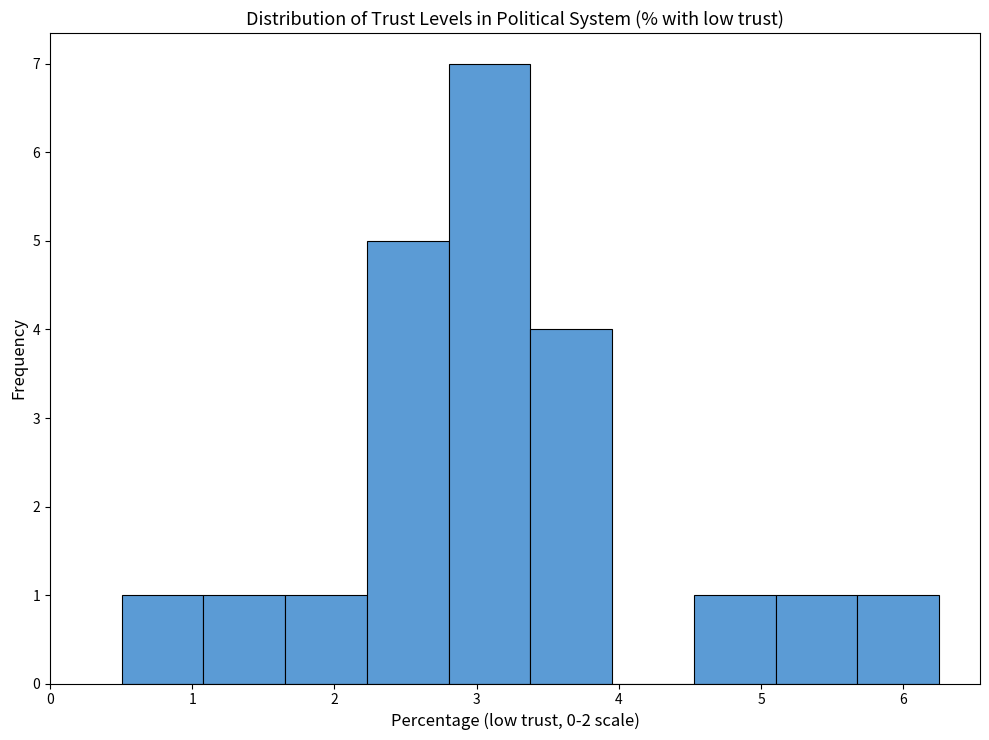

How tall is the bar that spans 0.5 to 1.1 on the x-axis? Neither the bar edges nor the heights are printed on the chart, so give them approximately, as read against the axes.

1